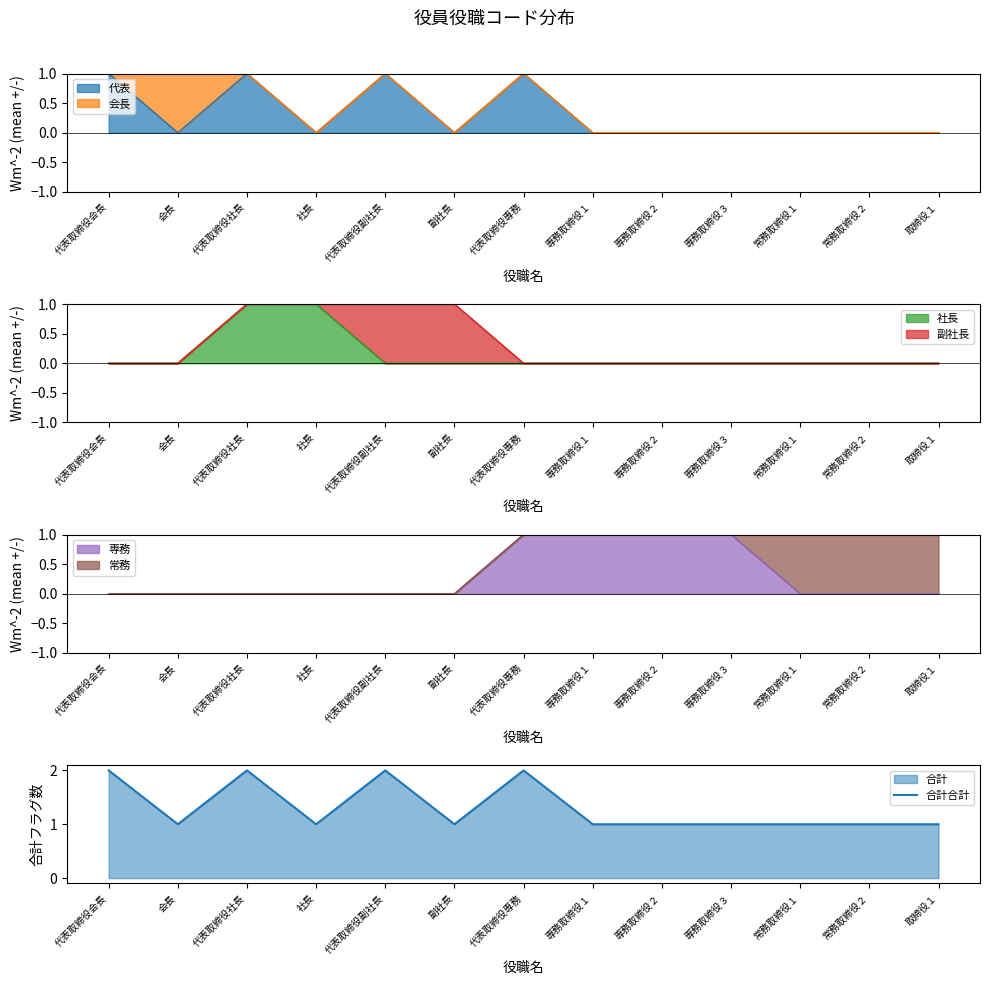

What is the sum of the values at 専務取締役１ and 代表取締役社長?

3